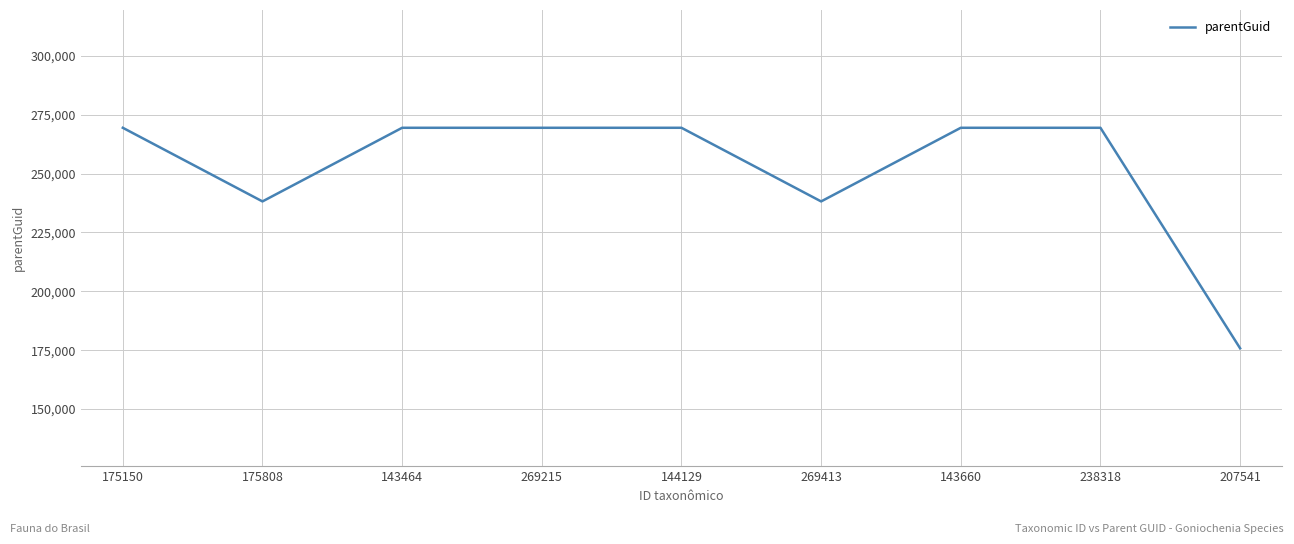

The chart shows a value of 276625 at 207541. True or false?

False